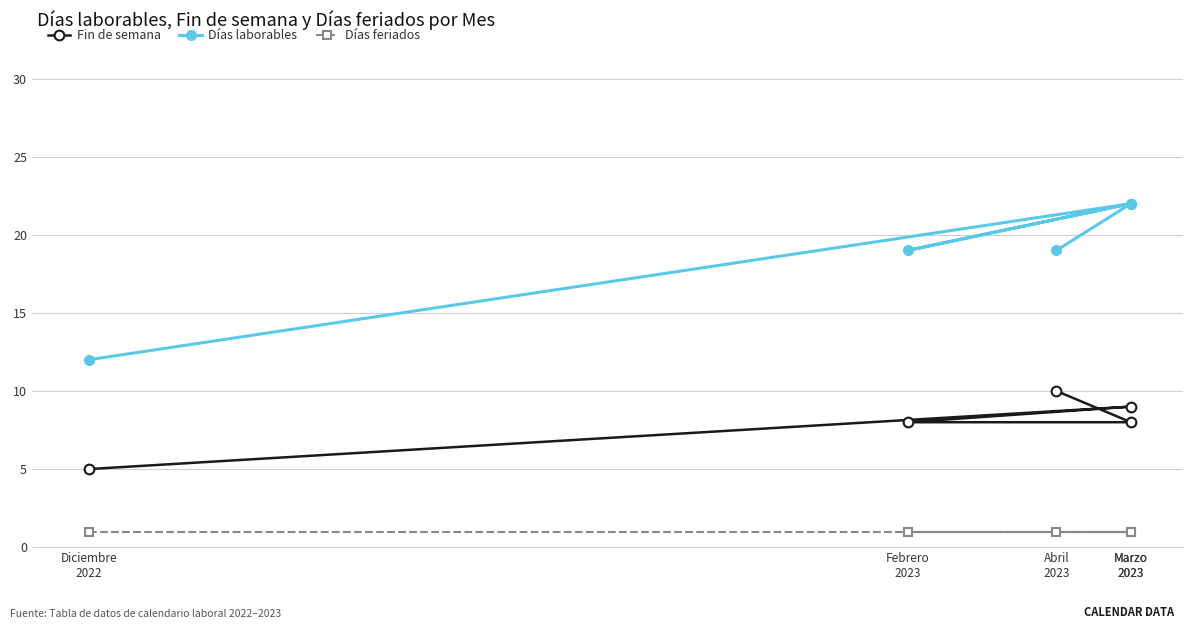

What is the total value across all series at Marzo
2023?

32